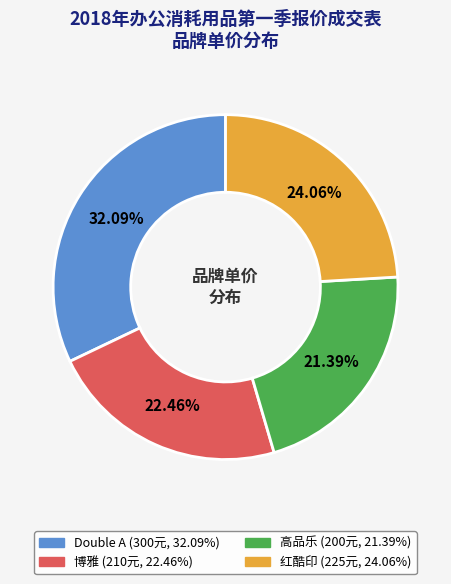

Is there any slice that represents more than half of the pie?

No